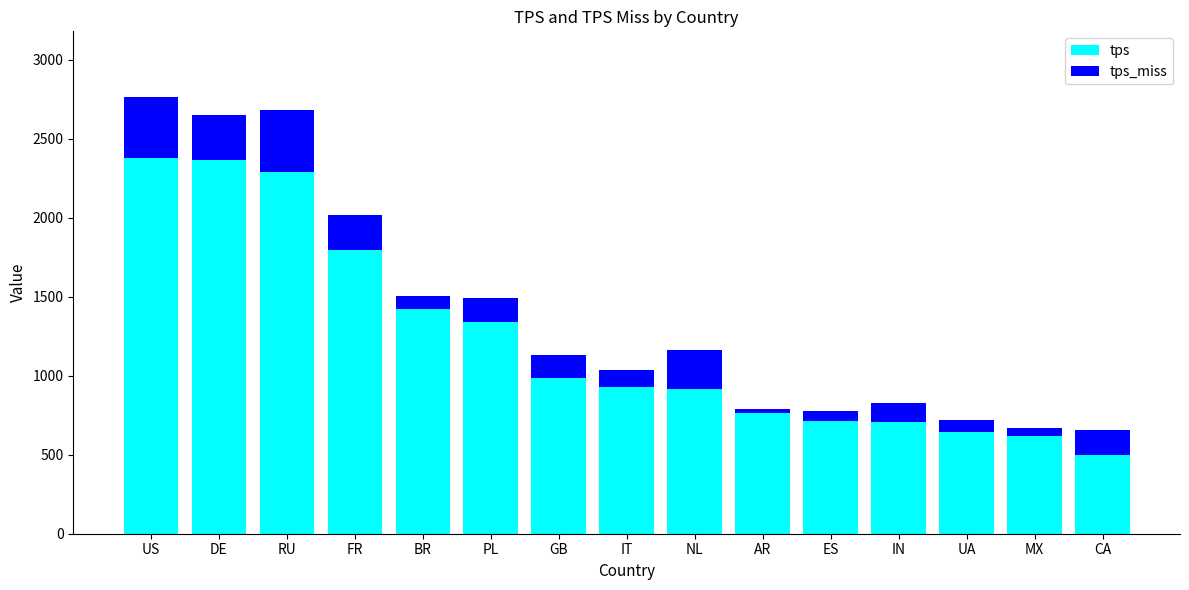

What is the total value across all series at GB?

1132.0